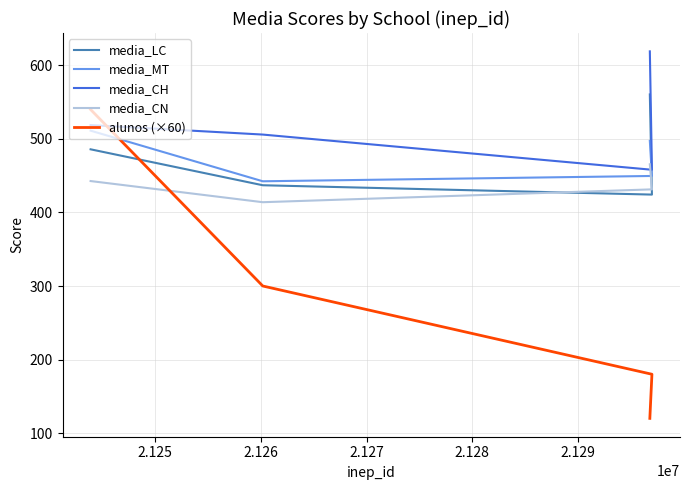

Which series changed the most between 2.125 and 2.127?

alunos (×60)